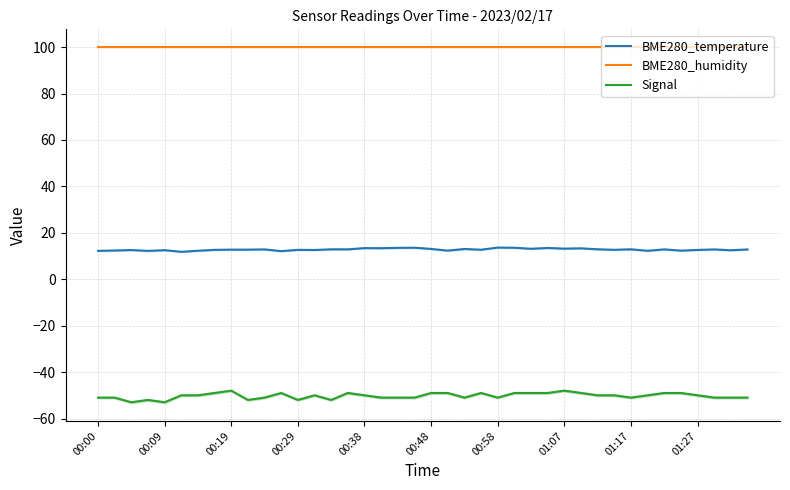

True or false: Signal and BME280_humidity intersect in this chart.

False